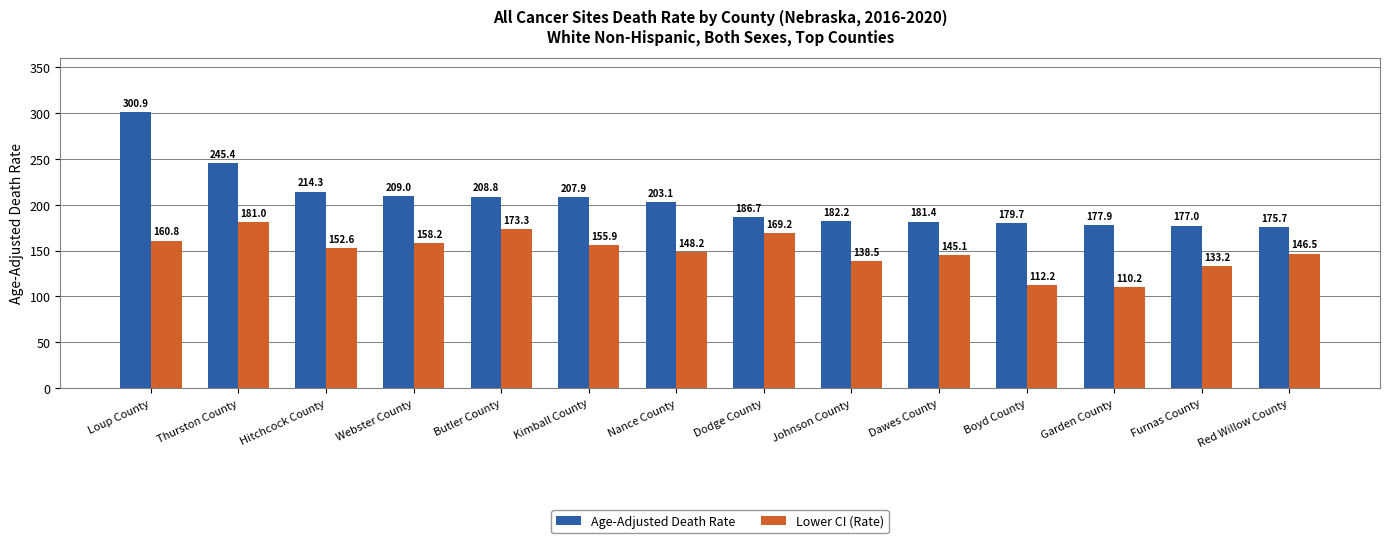

How many groups of bars are there?

14